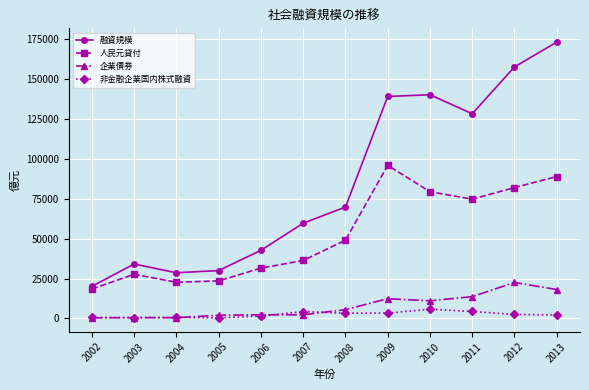

Where is the first local maximum for 融資規模?

2003